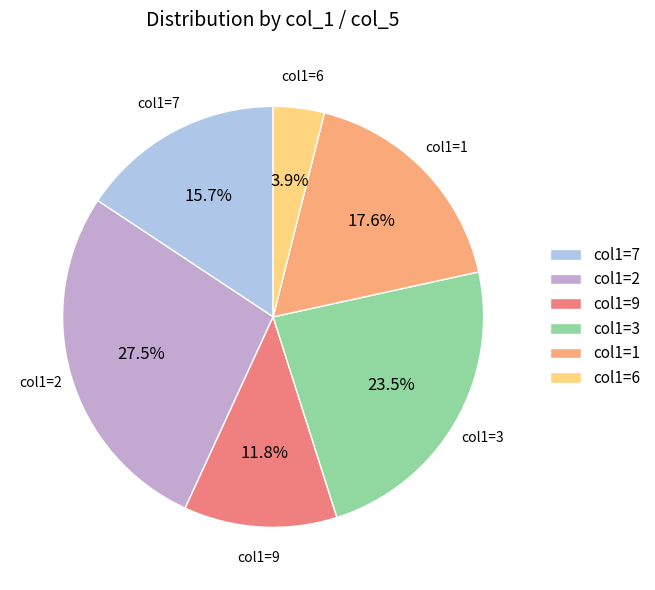

What is the ratio of the value at col1=1 to the value at col1=7?

1.1